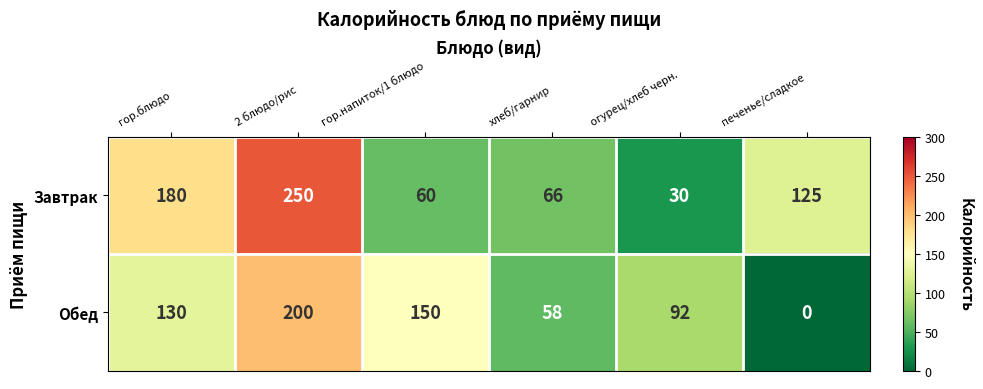

The Завтрак series shows 60 at гор.напиток/1 блюдо. True or false?

True